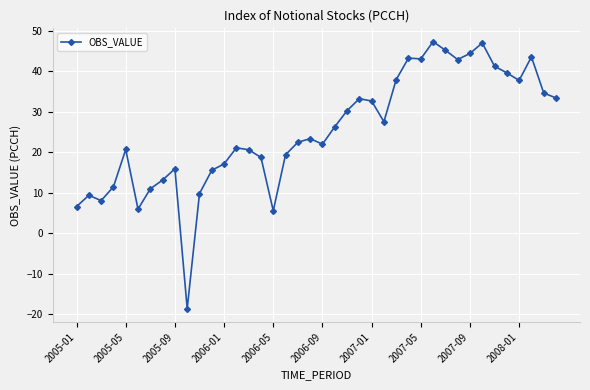

Is this an area chart (filled region under the line)?

No